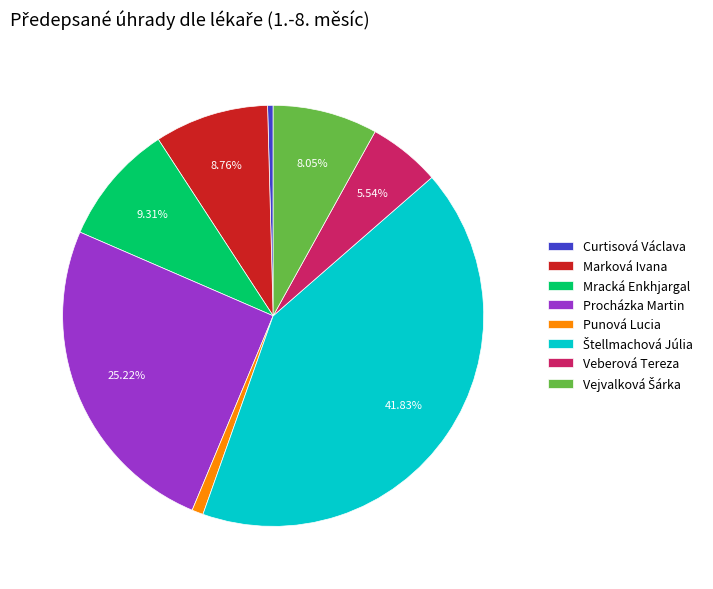

To the nearest percent, what portion does Procházka Martin represent?

25%